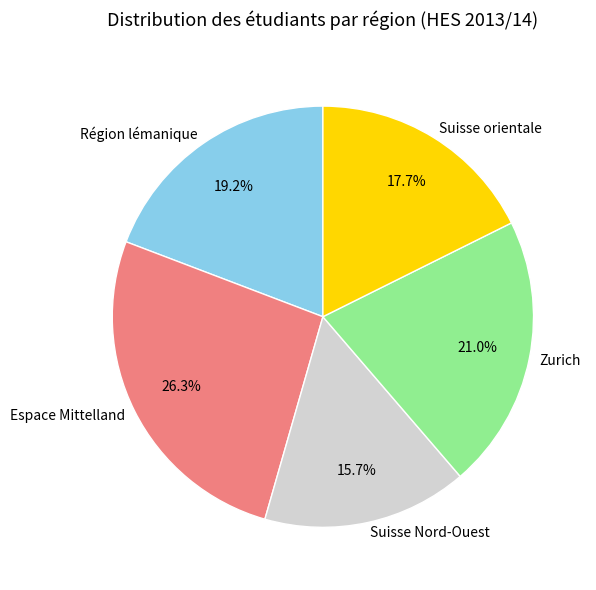

Which category has the smallest portion of the pie?

Suisse Nord-Ouest